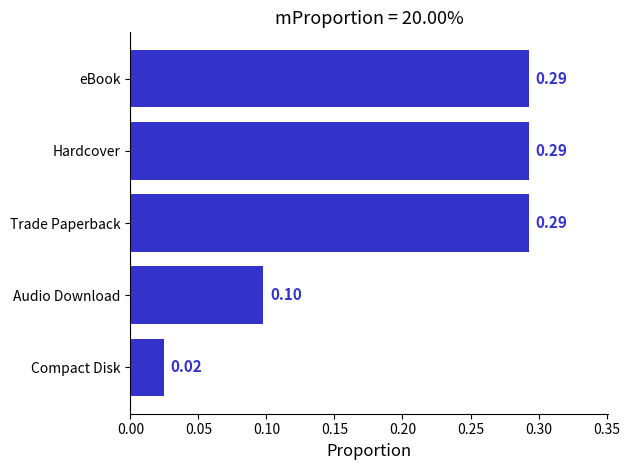

What is the change in value from Compact Disk to eBook?

+0.3